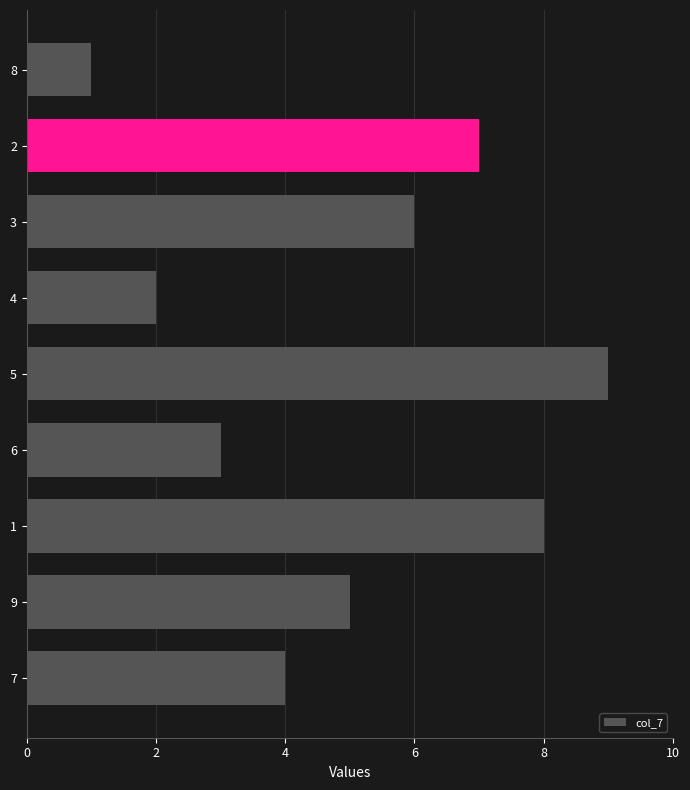

The chart shows a value of 4 at 7. True or false?

True